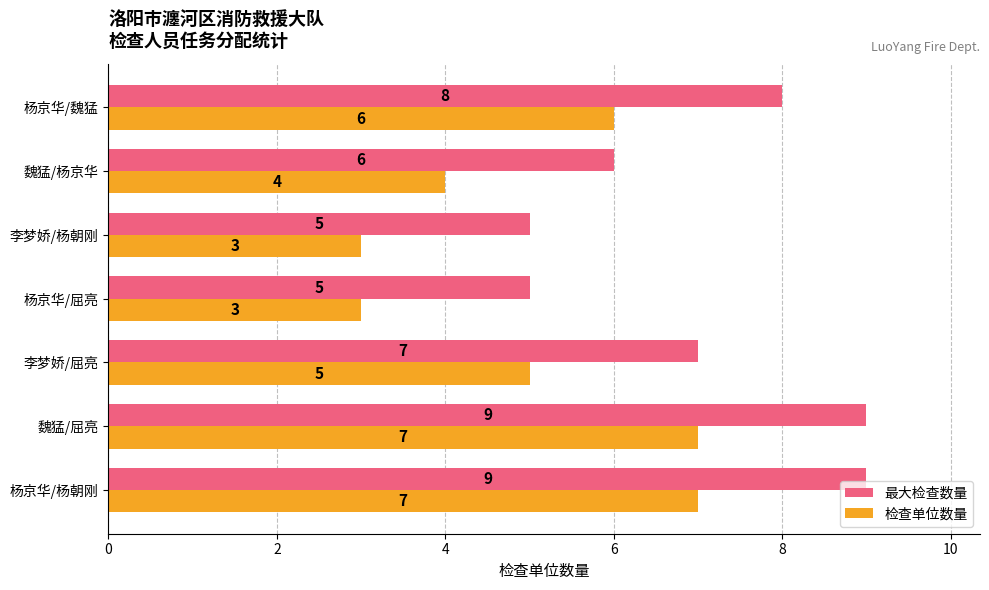

What is the highest value of the 检查单位数量 series?

7